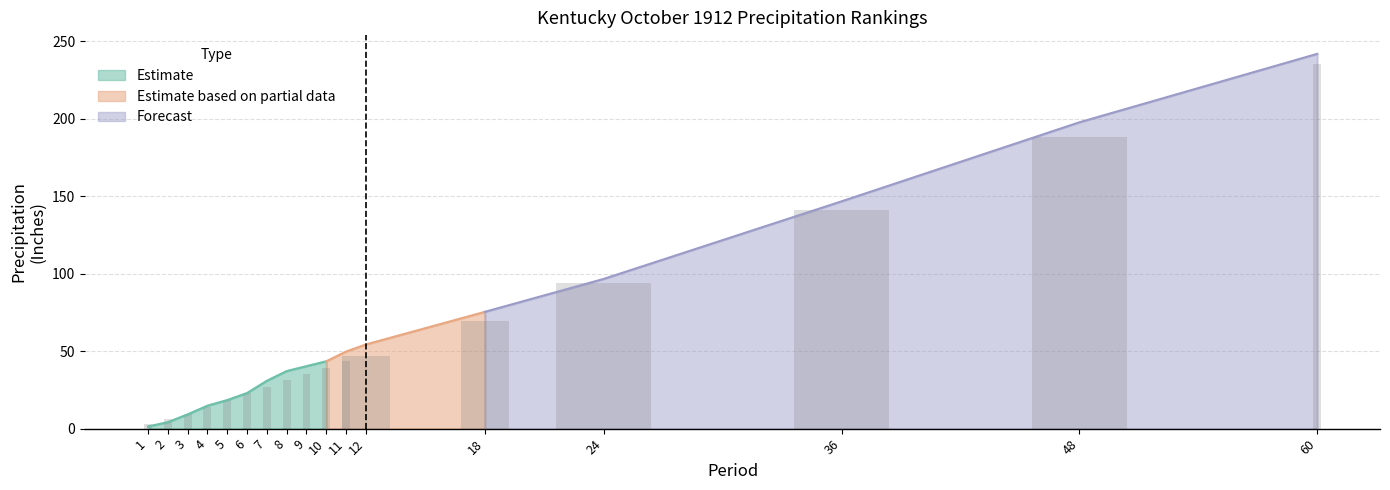

Count the number of categories in the chart.

17